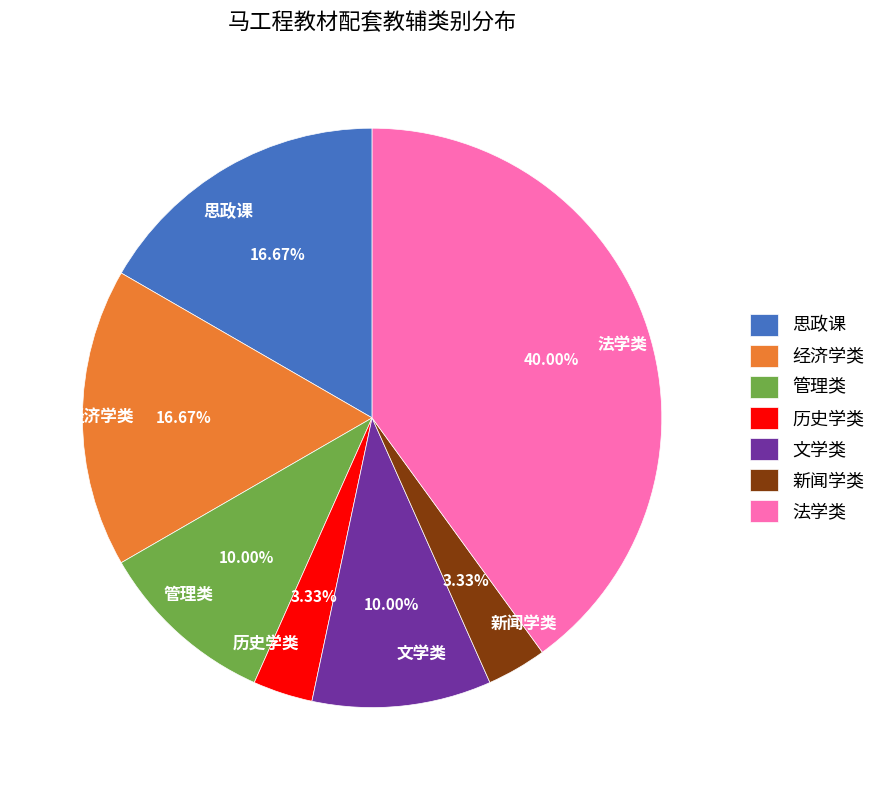

Approximately how many times larger is the value at 经济学类 compared to 新闻学类?

5.0